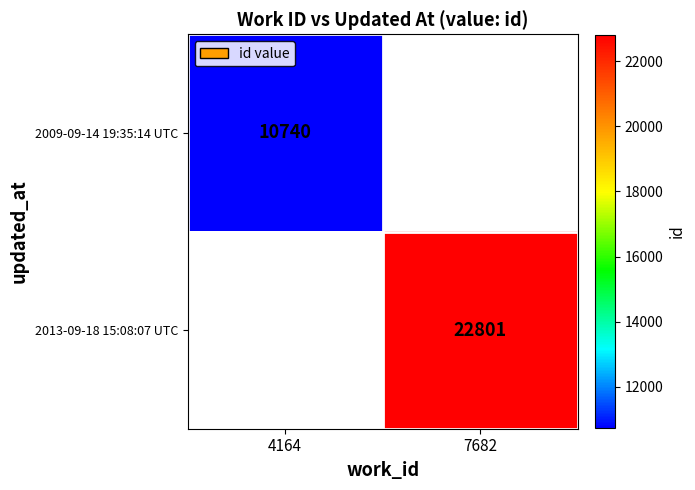

Is it true that 2013-09-18 15:08:07 UTC equals 22801 at 7682?

True